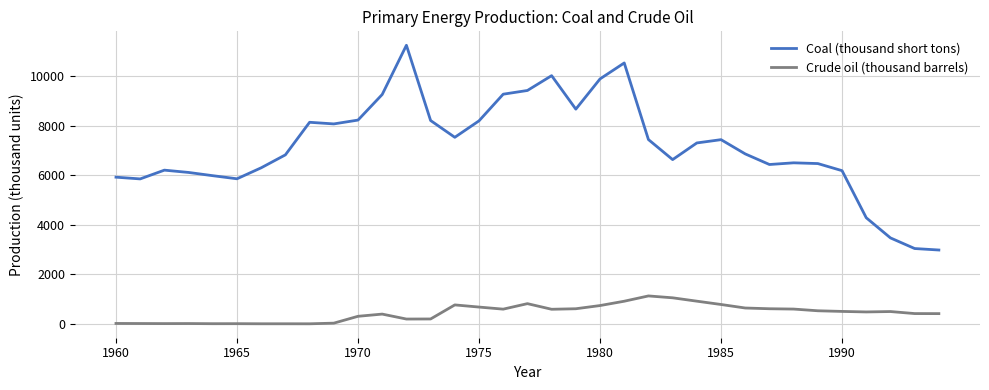

Which series has the largest total across all categories?

Coal (thousand short tons)